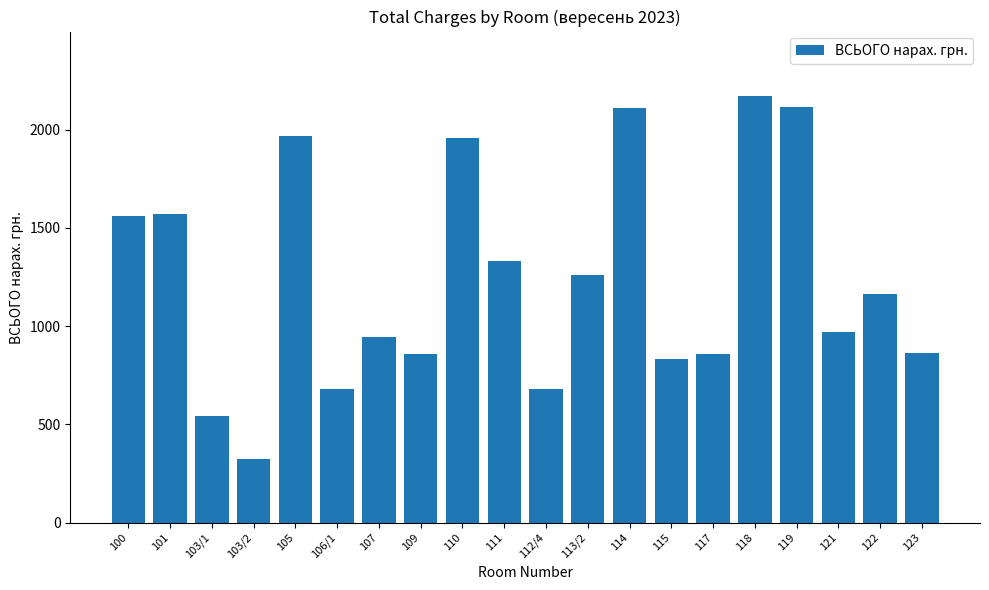

Approximately how many times larger is the value at 115 compared to 107?

0.9